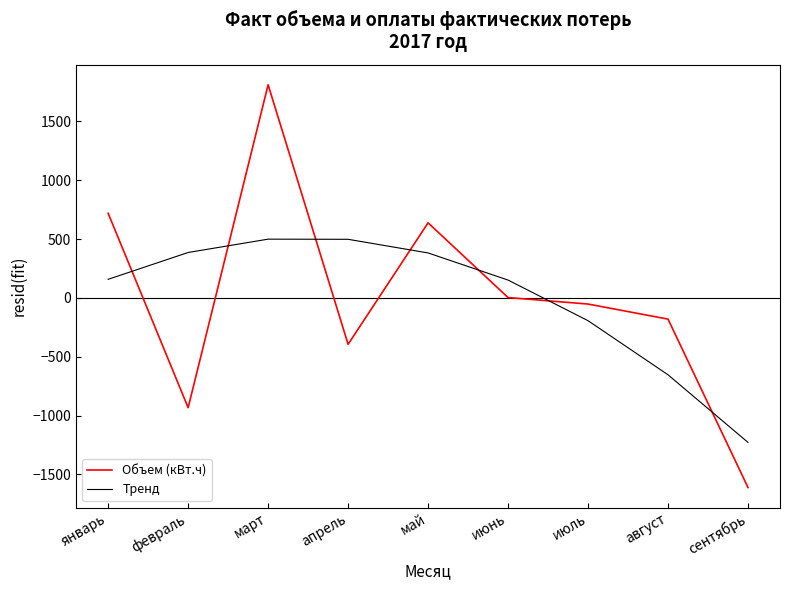

Which series ends up on top after the final intersection of Объем (кВт.ч) and Тренд?

Тренд